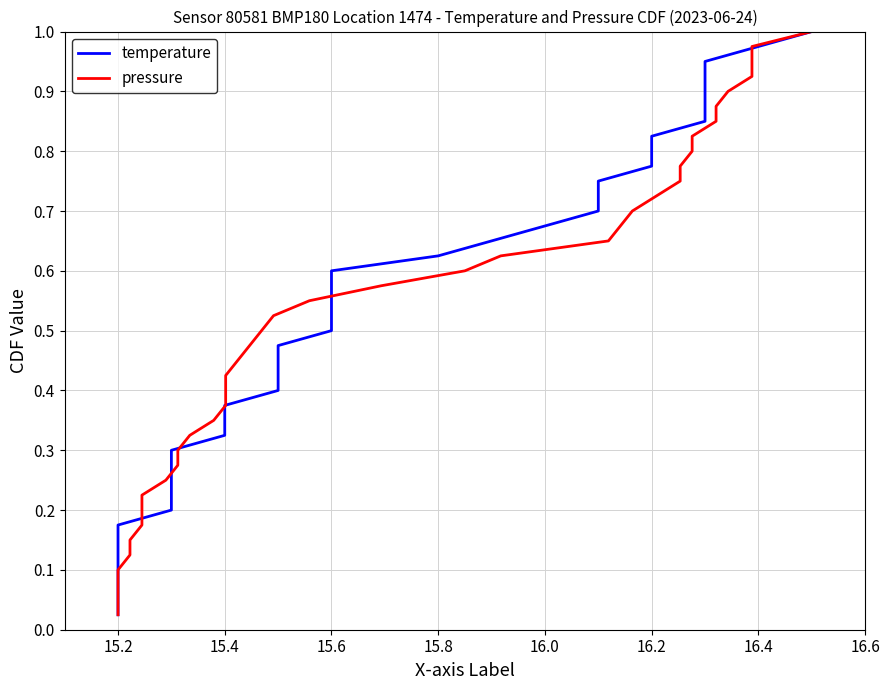

Reading right to left, list all the values displayed in this chart.

temperature: 1.0	1.0	0.9	0.9	0.9	0.9	0.8	0.8	0.8	0.8	0.8	0.7	0.7	0.7	0.7	0.6	0.6	0.6	0.6	0.5	0.5	0.5	0.5	0.4	0.4	0.4	0.3	0.3	0.3	0.3	0.2	0.2	0.2	0.2	0.1	0.1	0.1	0.1	0.1	0.0
pressure: 1.0	1.0	0.9	0.9	0.9	0.9	0.8	0.8	0.8	0.8	0.8	0.7	0.7	0.7	0.7	0.6	0.6	0.6	0.6	0.5	0.5	0.5	0.5	0.4	0.4	0.4	0.3	0.3	0.3	0.3	0.2	0.2	0.2	0.2	0.1	0.1	0.1	0.1	0.1	0.0